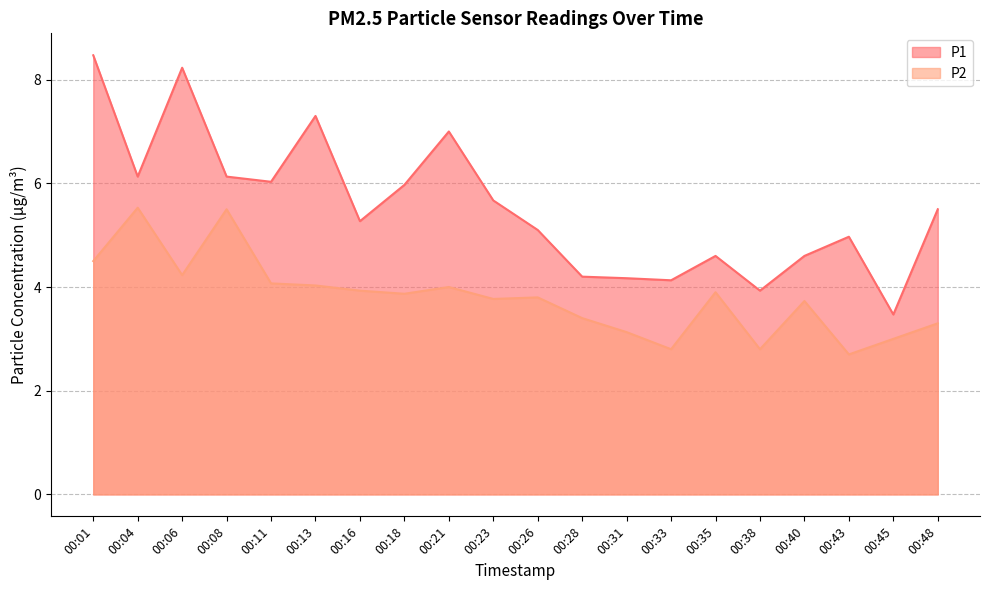

How many values in the P2 series exceed 3?

16